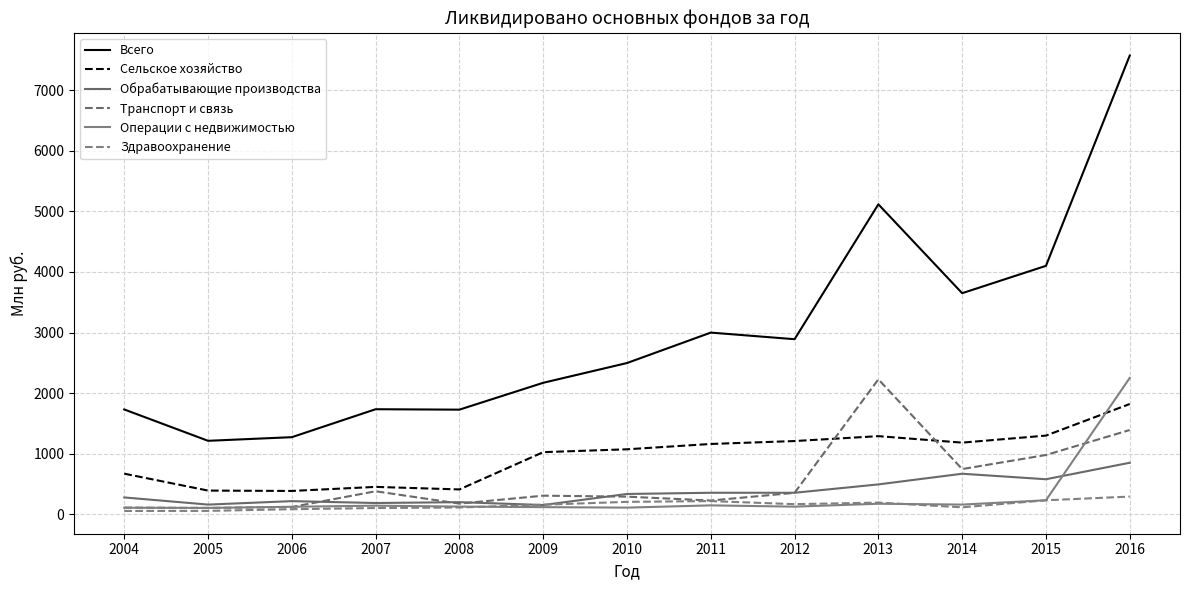

True or false: Обрабатывающие производства and Здравоохранение cross at least once.

True